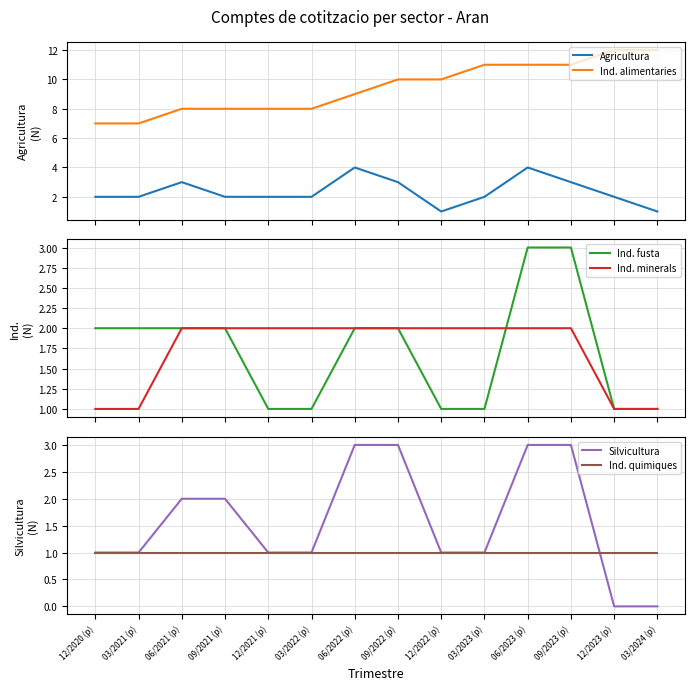

What is the total value across all series at 12/2023 (p)?

17